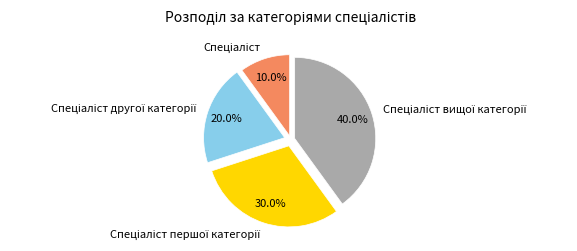

Is there any slice that represents more than half of the pie?

No